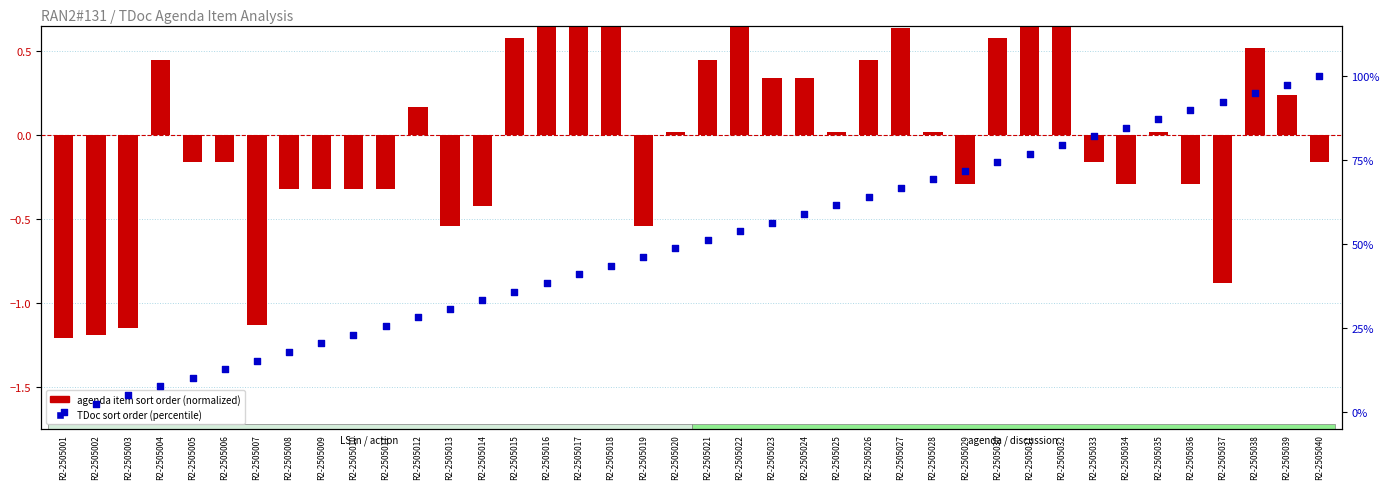

What is the total value across all series at R2-2505002?

1.4